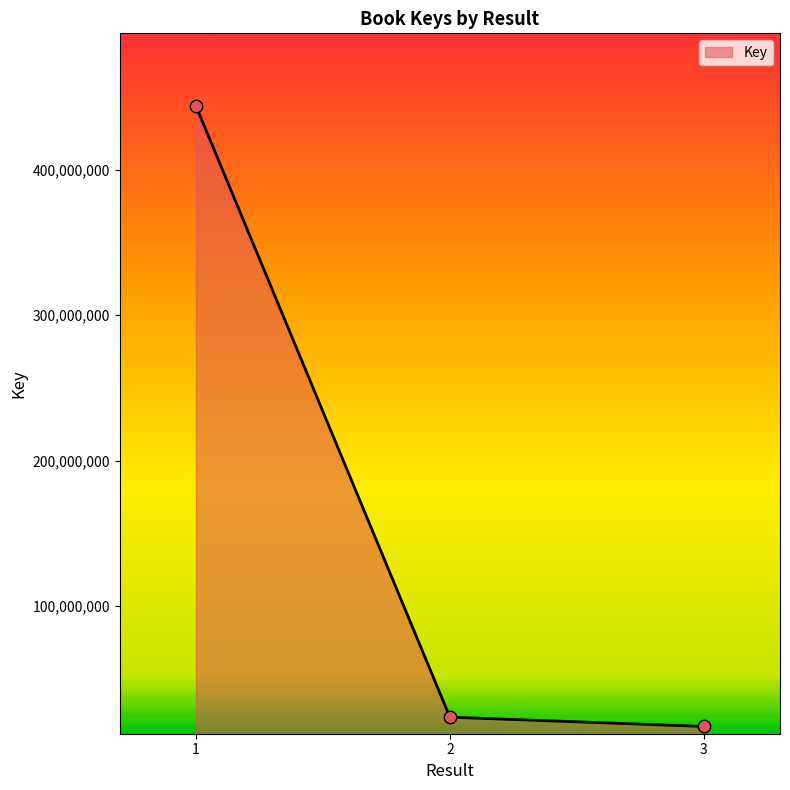

Between 2 and 1, which is larger?

1